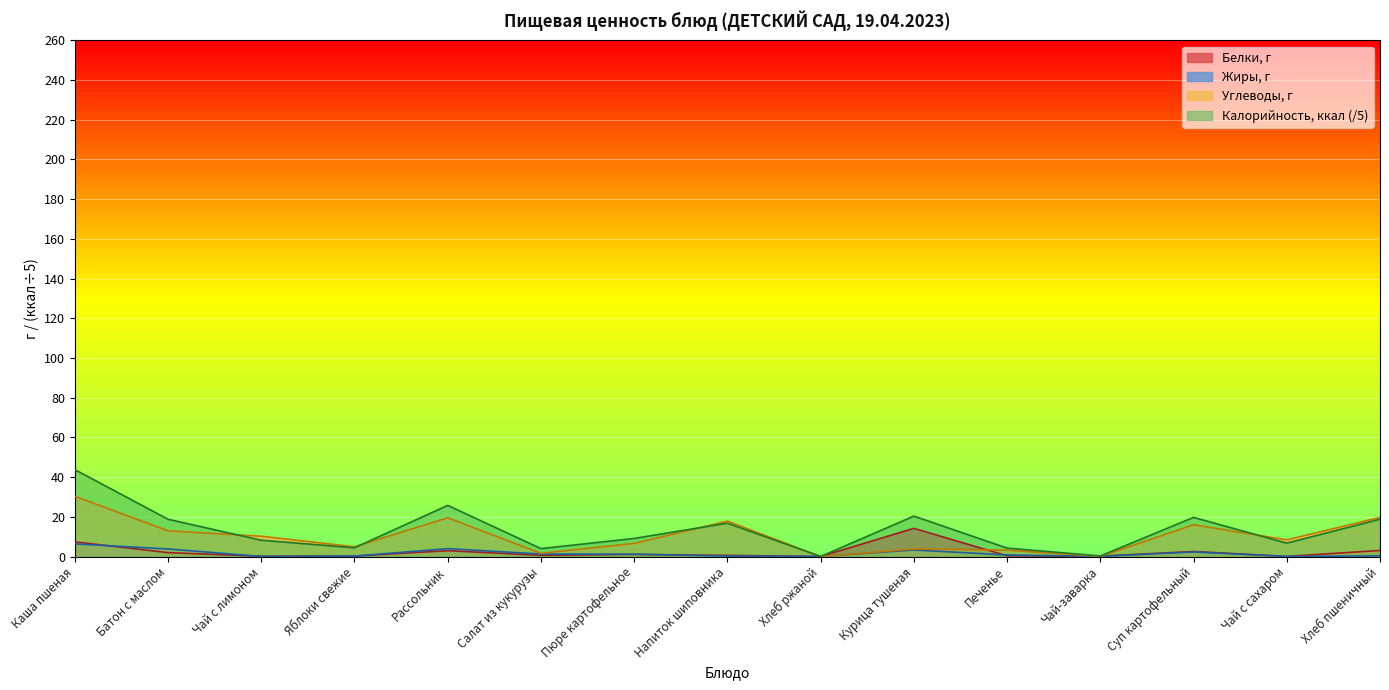

Reading left to right, list all the values displayed in this chart.

Белки, г: 7.4	1.9	0.1	0.2	2.9	0.6	1.1	0.6	0.0	14.2	0.3	0.2	2.5	0.1	3.0
Жиры, г: 6.3	3.8	0.0	0.2	4.0	1.2	1.1	0.2	0.0	3.3	0.8	0.1	2.3	0.0	0.3
Углеводы, г: 30.3	12.9	10.2	4.9	19.5	1.6	6.6	17.8	0.0	3.8	3.2	0.0	16.0	8.4	19.7
Калорийность, ккал: 43.8	18.8	8.2	4.4	25.8	4.0	9.1	16.8	0.0	20.3	4.2	0.3	19.7	6.7	18.8